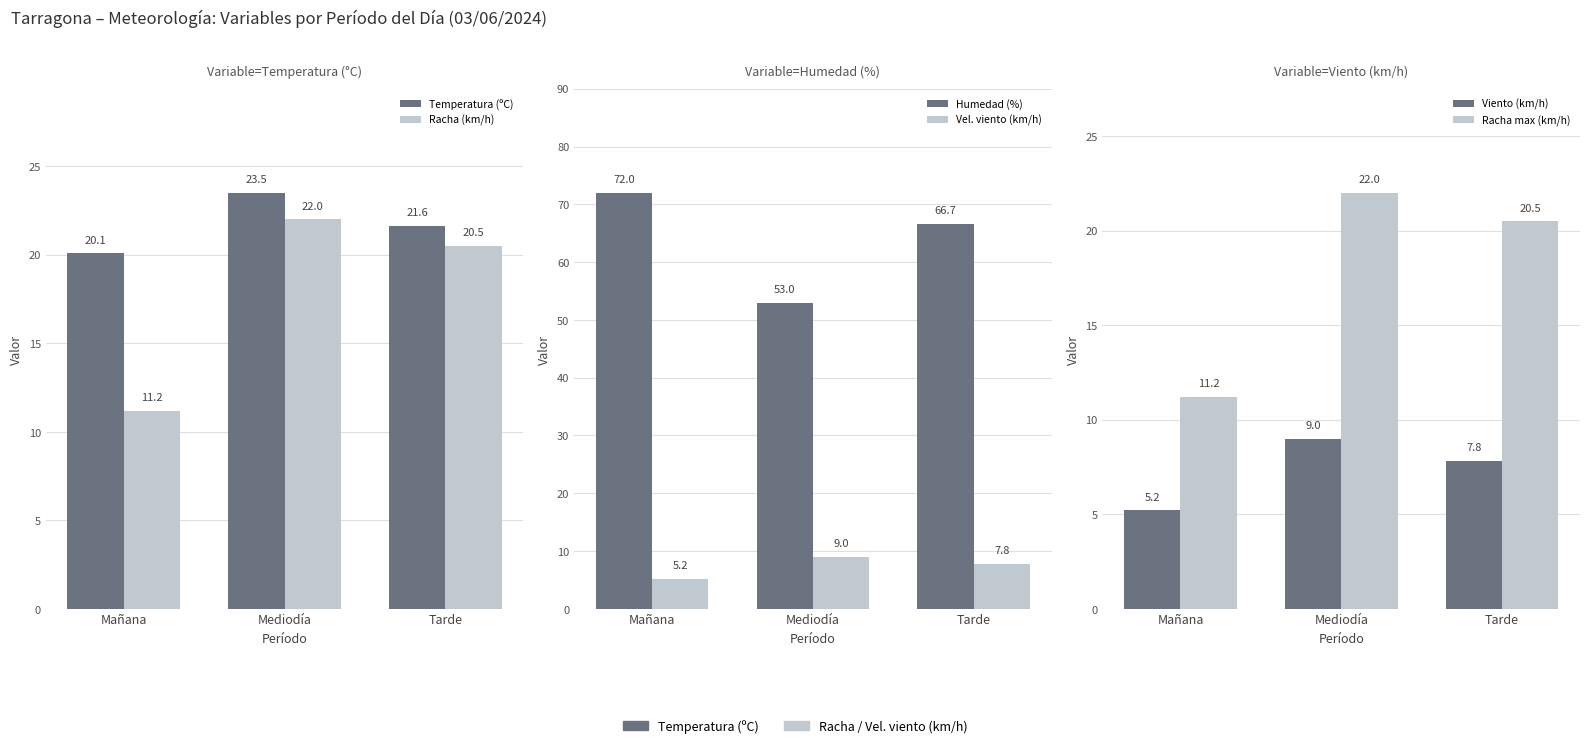

True or false: Humedad (%) has a value of 90.7 at Mediodía.

False